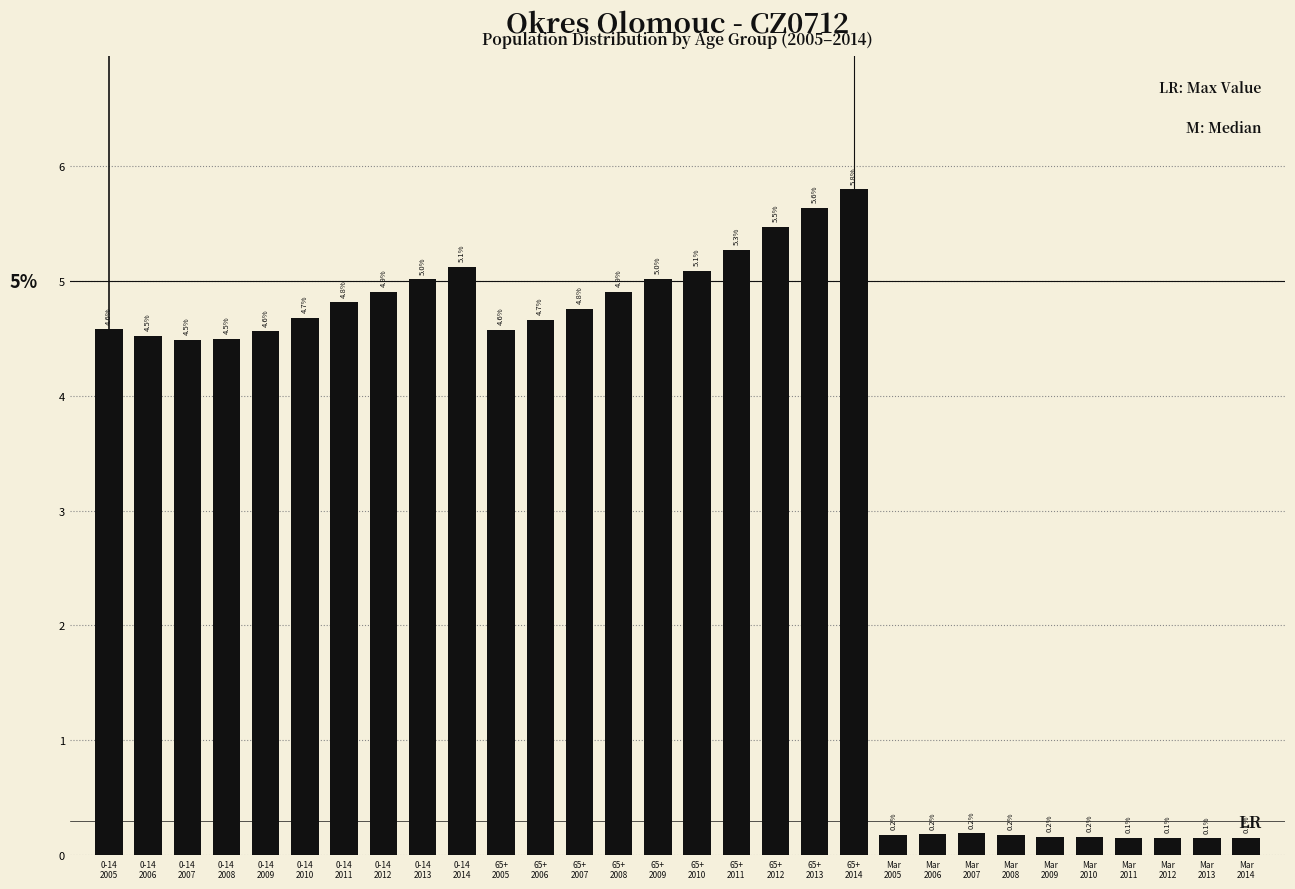

Reading left to right, list all the values displayed in this chart.

4.6	4.5	4.5	4.5	4.6	4.7	4.8	4.9	5.0	5.1	4.6	4.7	4.8	4.9	5.0	5.1	5.3	5.5	5.6	5.8	0.2	0.2	0.2	0.2	0.2	0.2	0.1	0.1	0.1	0.1